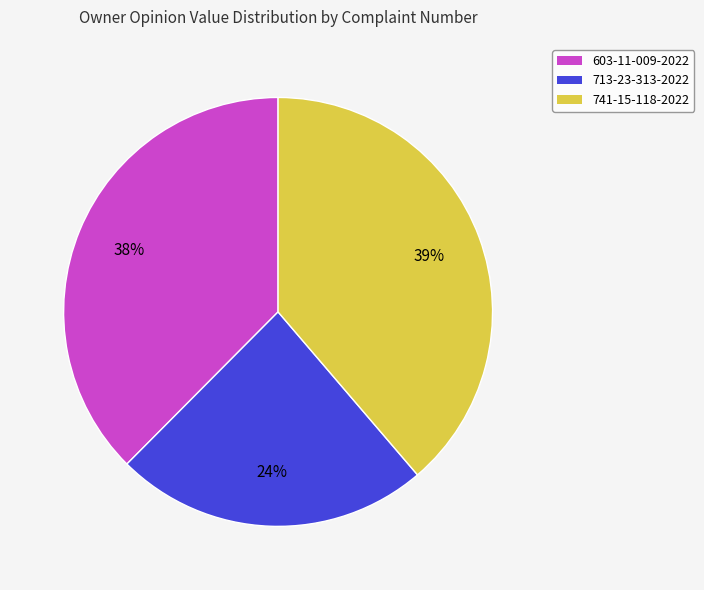

How many segments does this pie chart have?

3